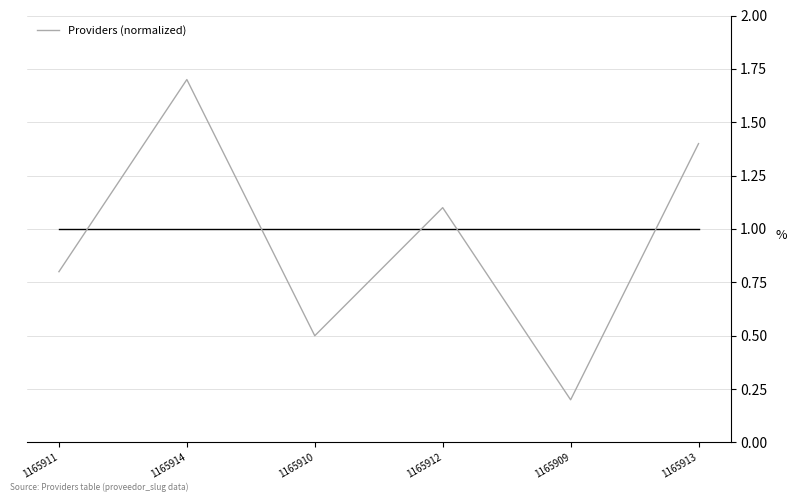

How many values are below 1?

3